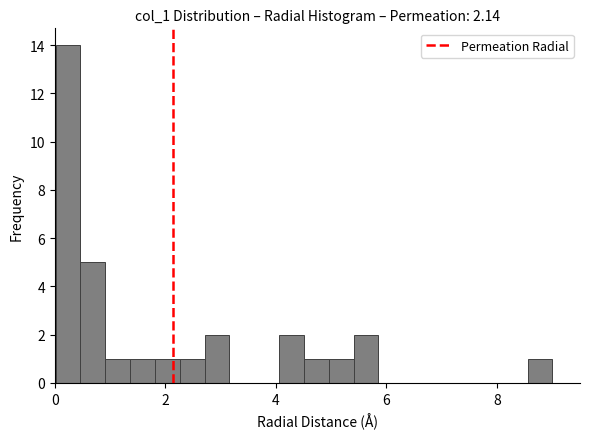

Read against the x-axis, roughly where is the centre of the tallest bar?

0.2